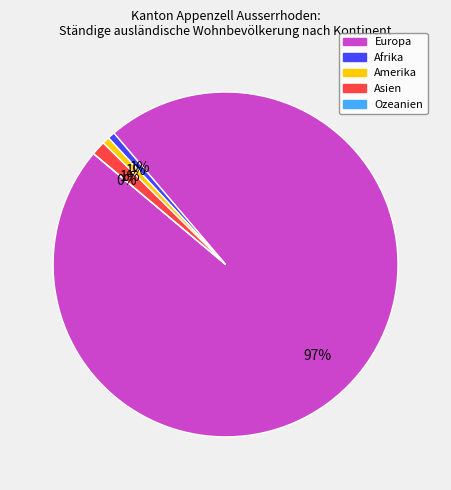

To the nearest percent, what percentage of the pie is Afrika?

1%